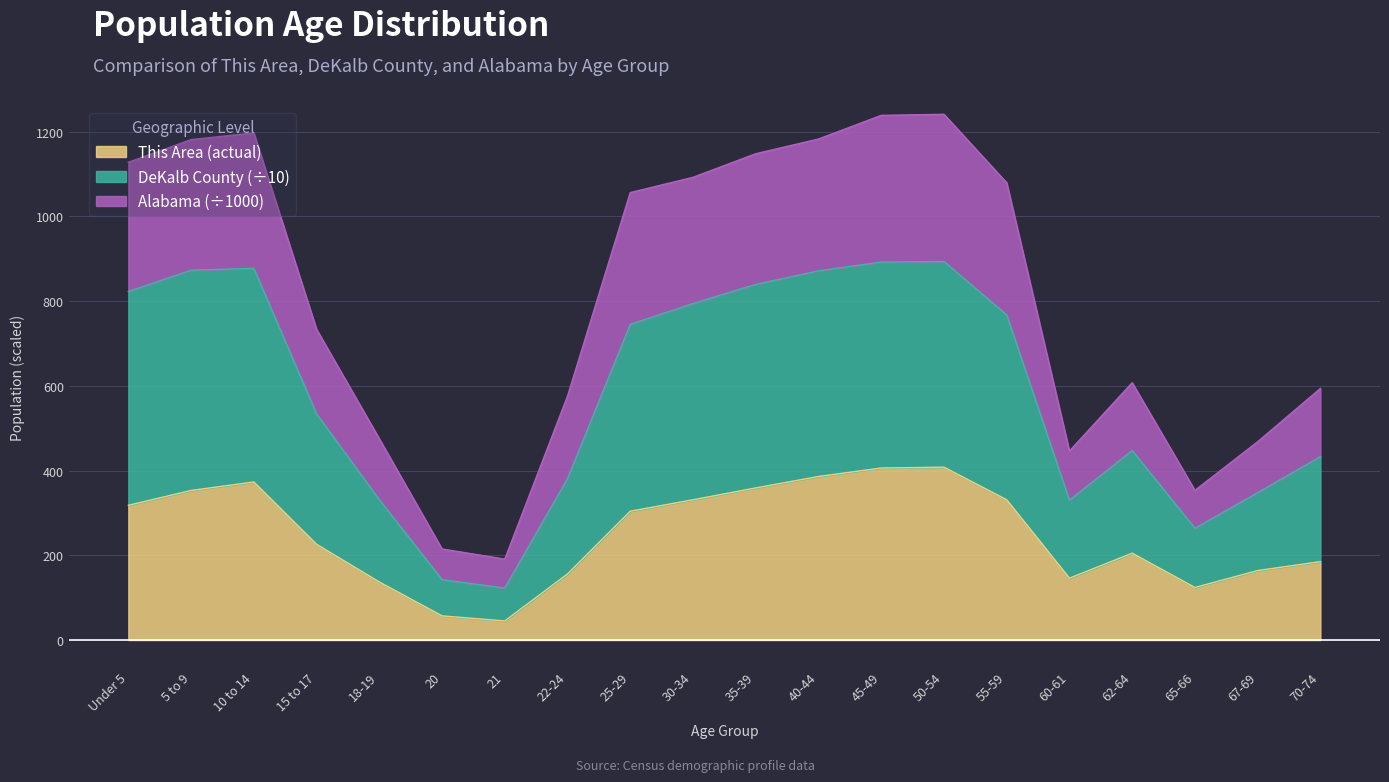

What is the minimum value for This Area (actual)?

45.0